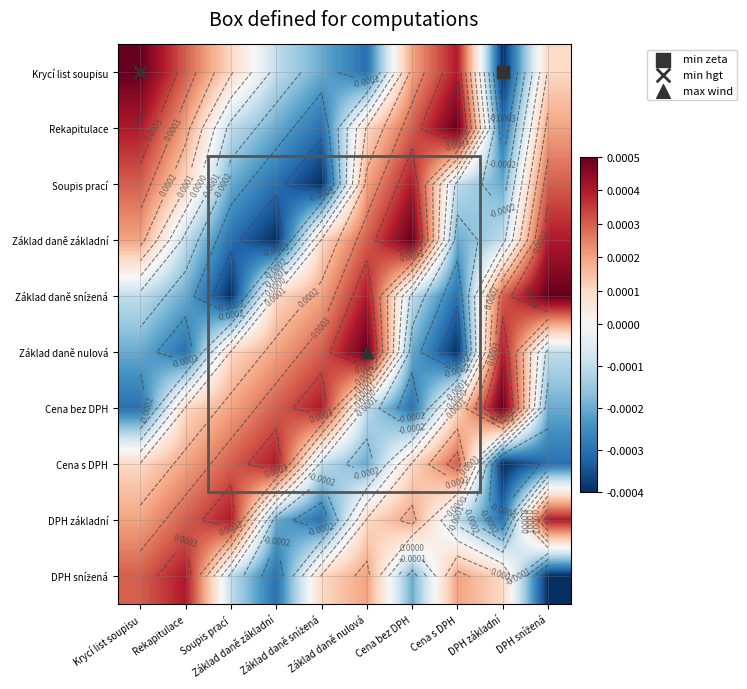

At which category is the sum across all series the highest?

Krycí list soupisu